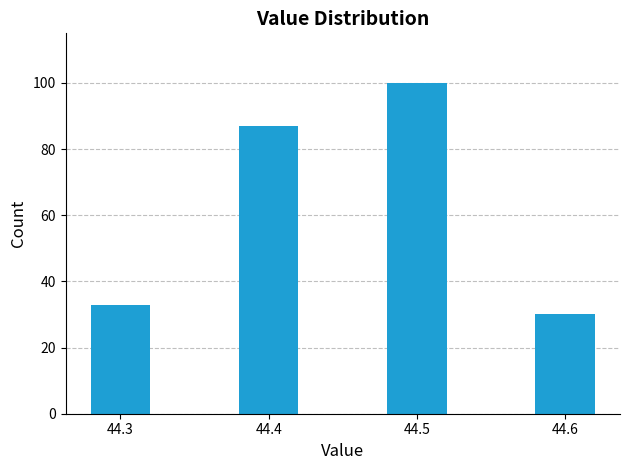

Reading left to right, list all the values displayed in this chart.

33	87	100	30